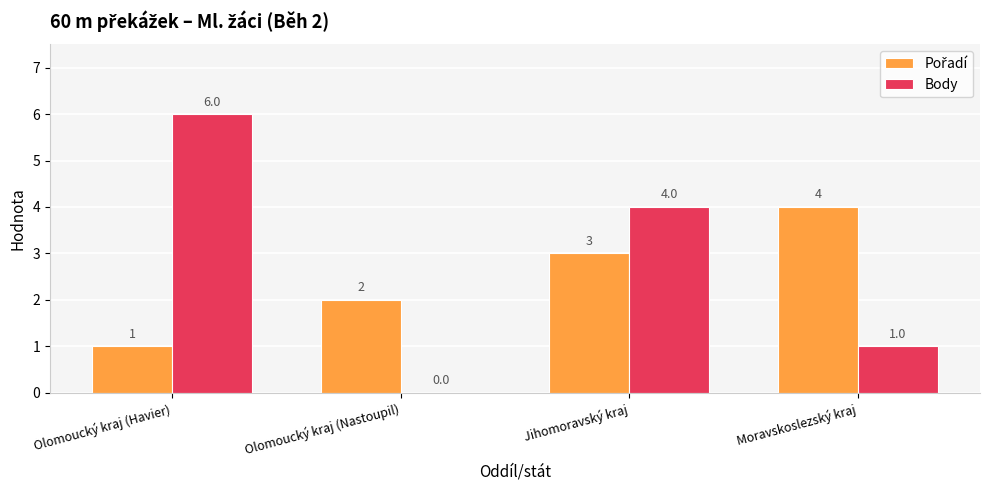

What is the maximum value shown in the chart?

6